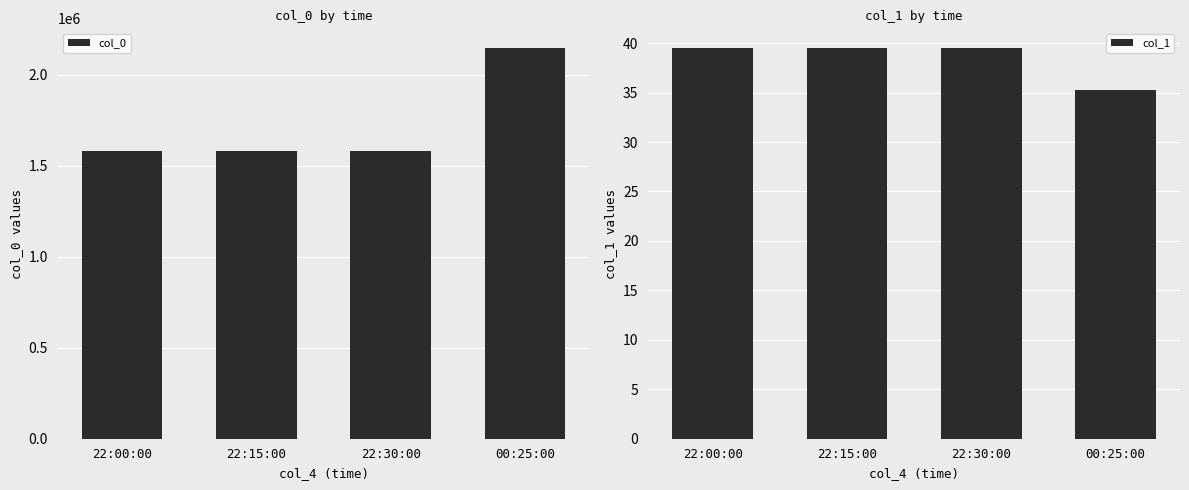

Count the col_0 values in the range 1581700 to 2146285.

4